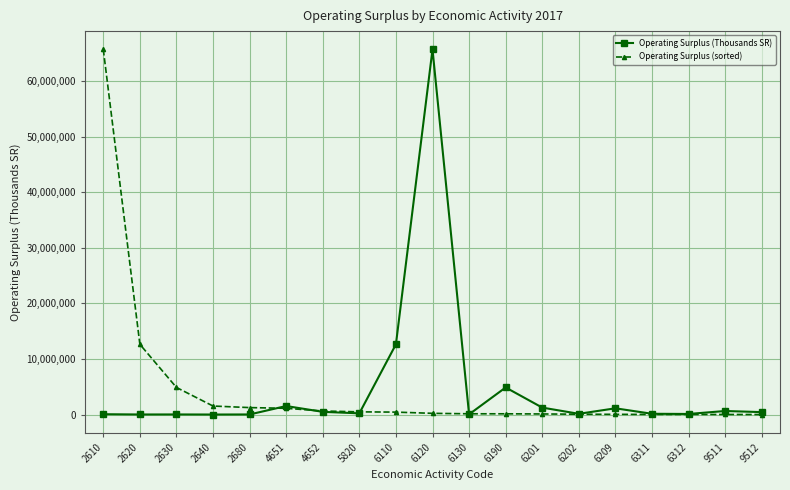

What is the approximate value of Operating Surplus (sorted) at 9512, to the nearest 100?

8600